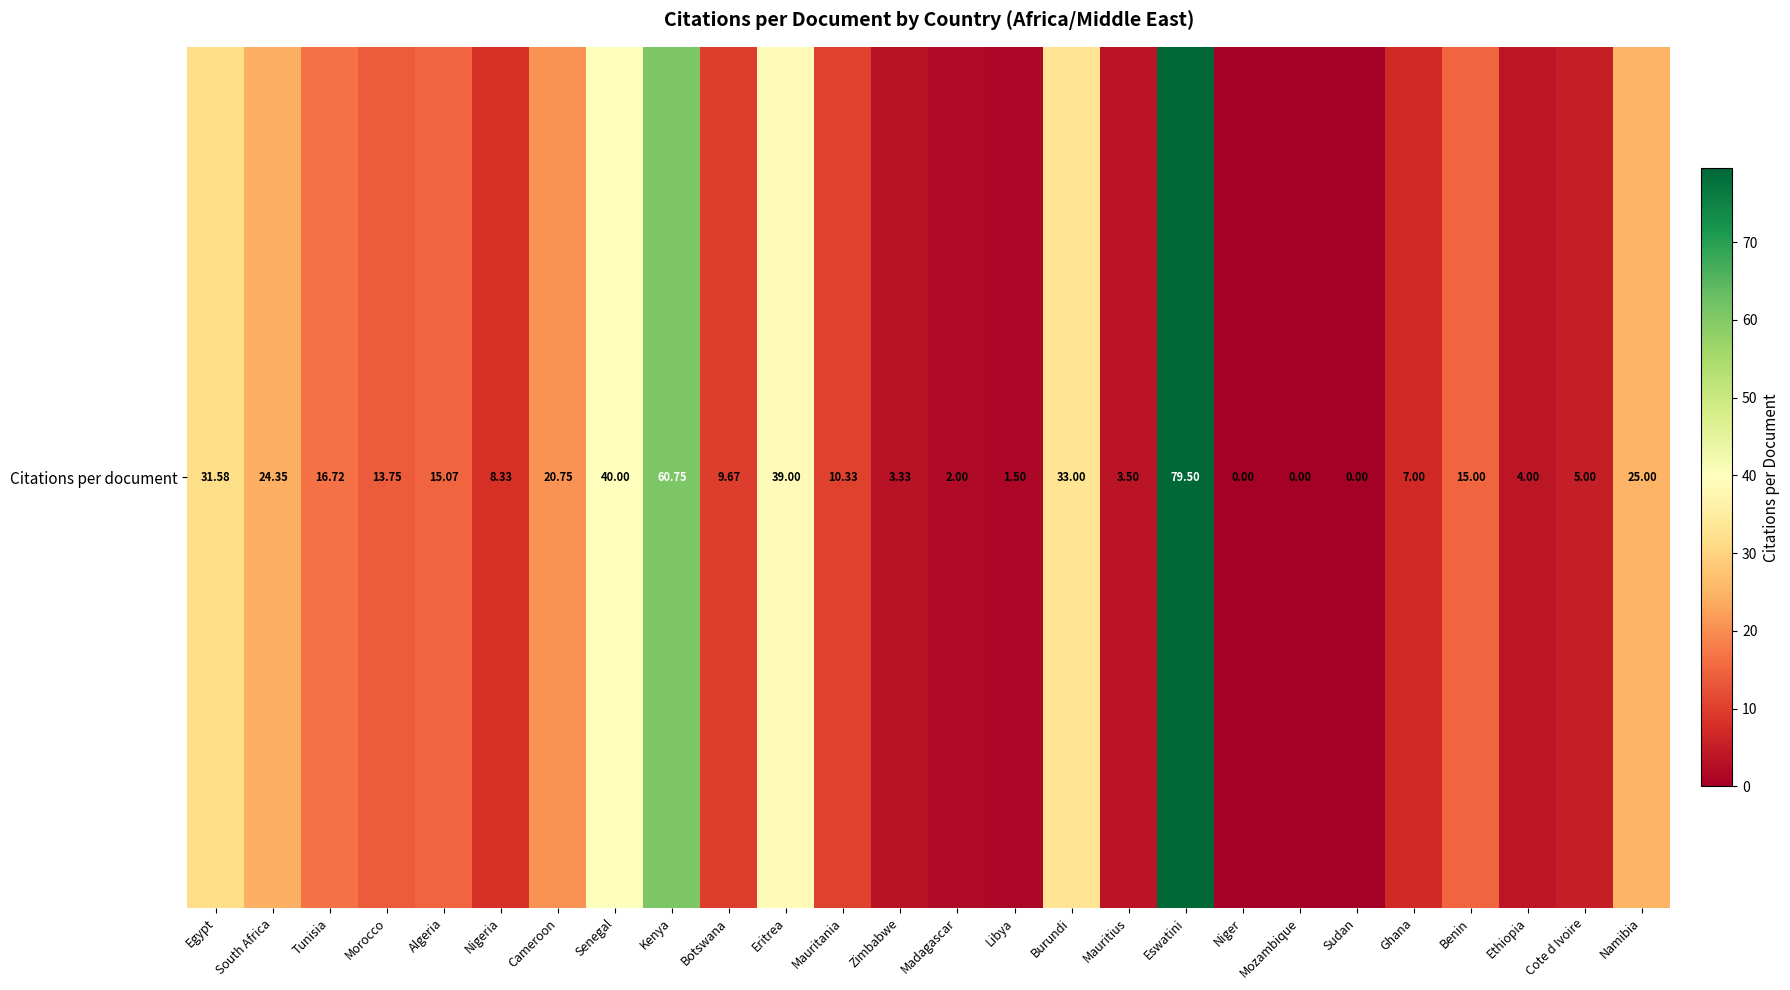

Rank the categories by value from lowest to highest.

Niger, Mozambique, Sudan, Libya, Madagascar, Zimbabwe, Mauritius, Ethiopia, Cote d Ivoire, Ghana, Nigeria, Botswana, Mauritania, Morocco, Benin, Algeria, Tunisia, Cameroon, South Africa, Namibia, Egypt, Burundi, Eritrea, Senegal, Kenya, Eswatini